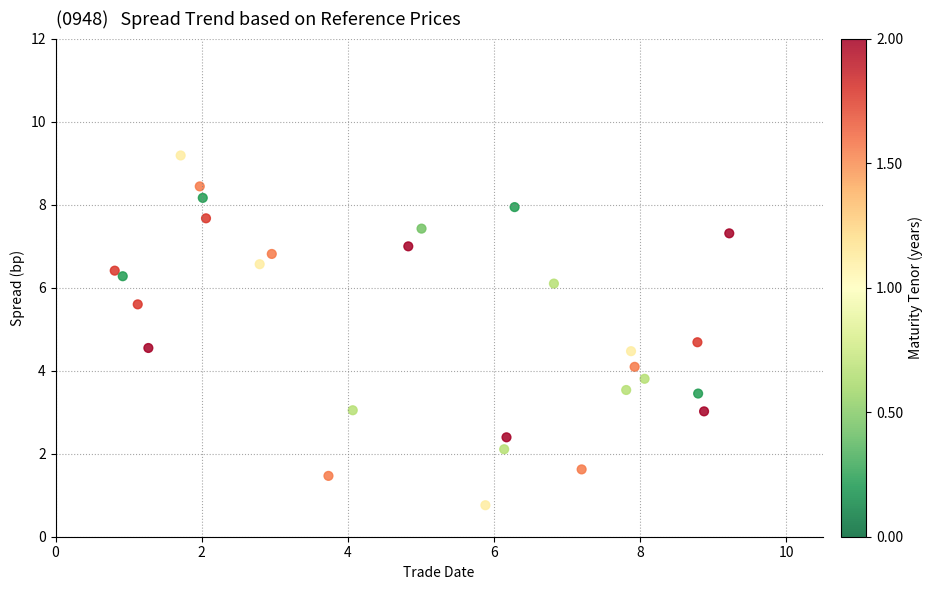

What is the range of Y values (max minus min)?

8.4